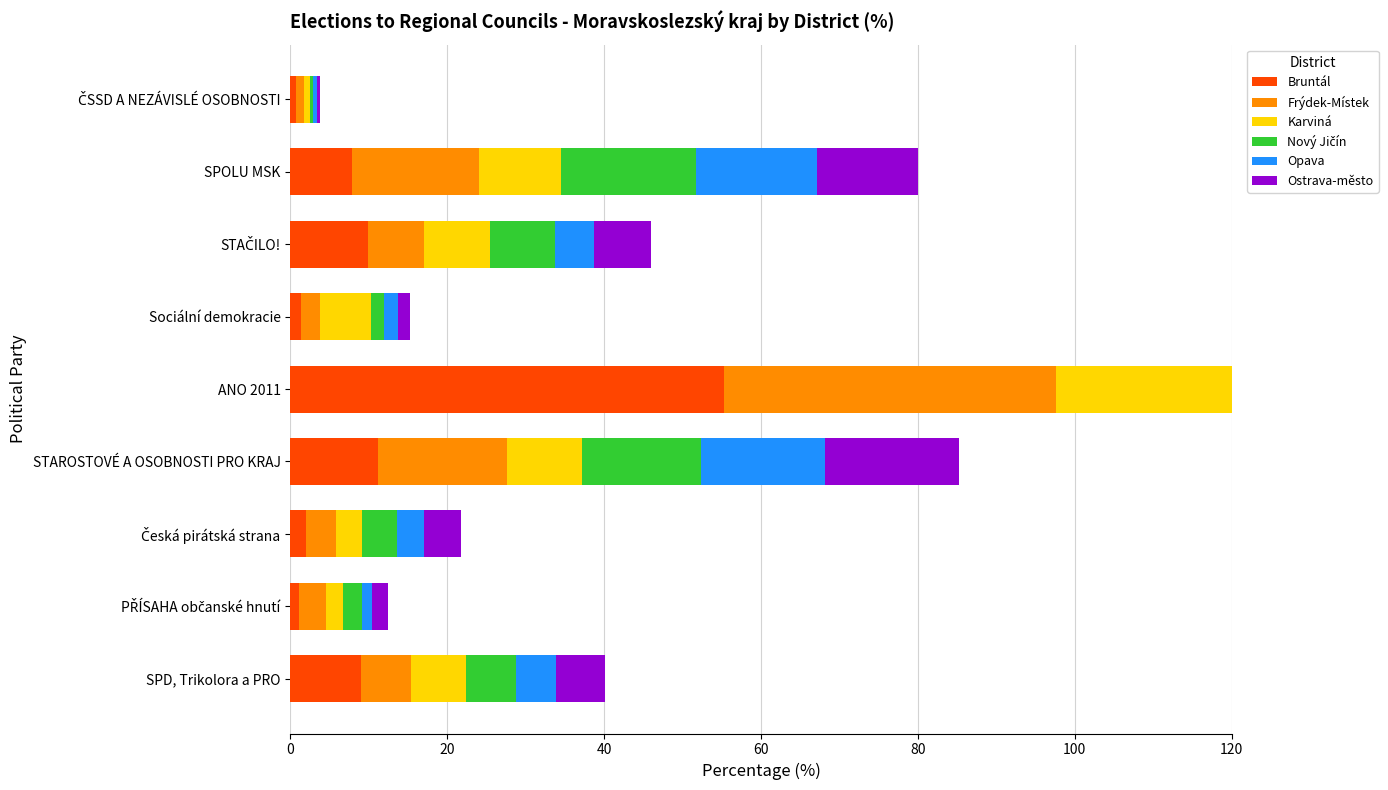

Reading right to left, what are all the values shown in this chart?

Bruntál: 0.8	7.8	9.9	1.4	55.3	11.2	2.0	1.1	9.1
Frýdek-Místek: 0.9	16.2	7.1	2.4	42.3	16.5	3.8	3.3	6.3
Karviná: 0.9	10.5	8.4	6.4	50.4	9.4	3.3	2.2	7.1
Nový Jičín: 0.4	17.2	8.2	1.8	42.3	15.2	4.5	2.5	6.3
Opava: 0.5	15.5	5.0	1.8	50.2	15.9	3.4	1.3	5.1
Ostrava-město: 0.5	12.8	7.3	1.5	47.0	17.0	4.7	1.9	6.2